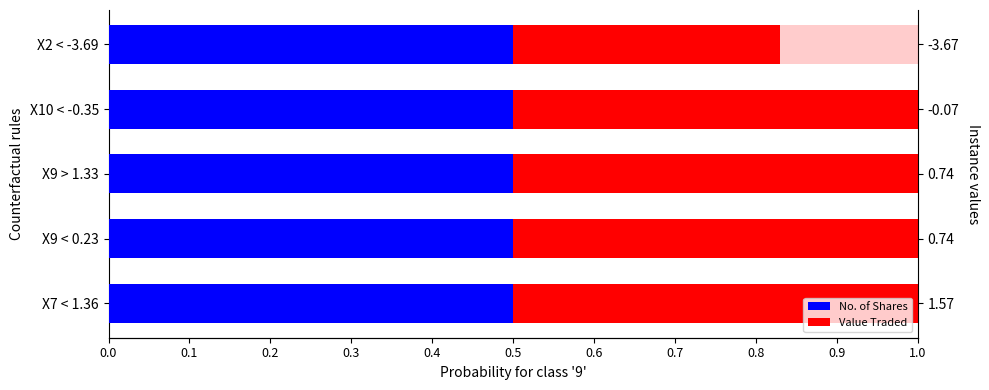

What value does the Value Traded series have at X9 > 1.33?

0.5